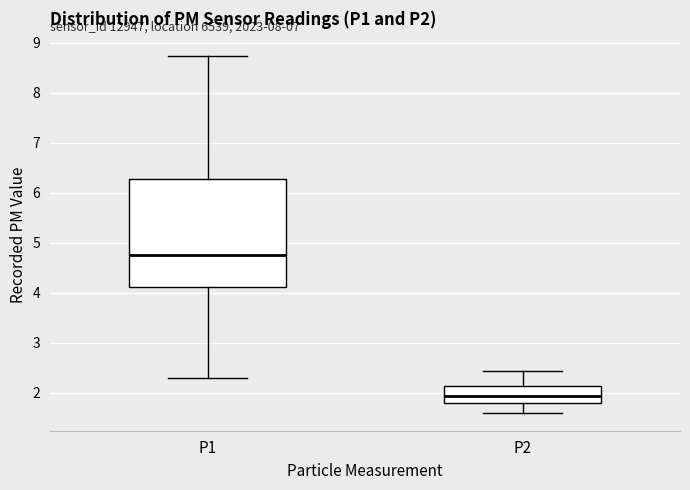

Which box's median line is the highest?

P1